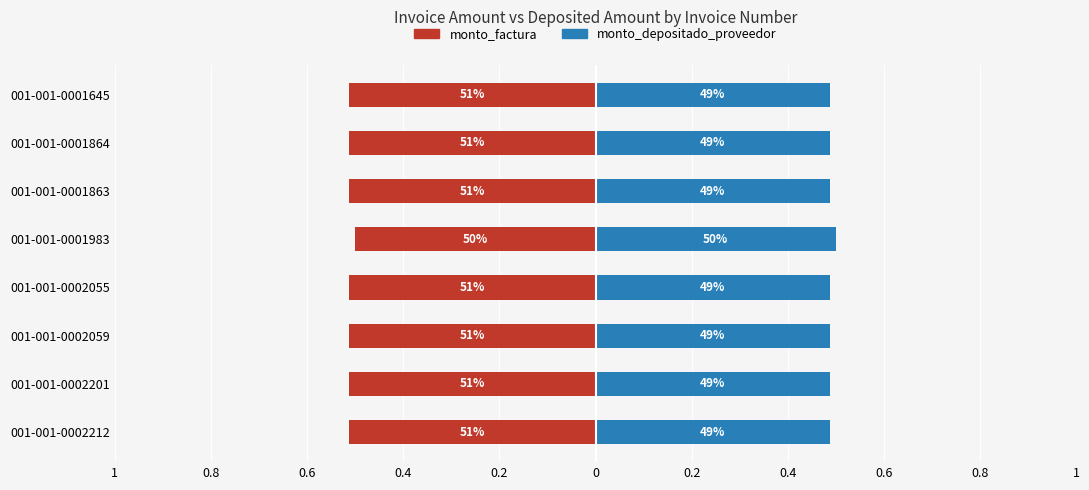

Between 001-001-0002201 and 001-001-0002055, which series saw the biggest shift?

monto_factura